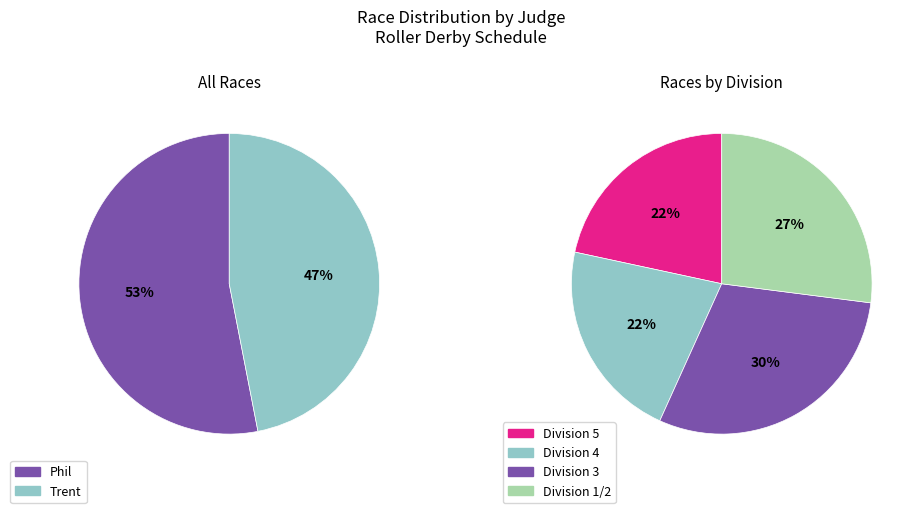

Is there a majority slice in this chart?

Yes